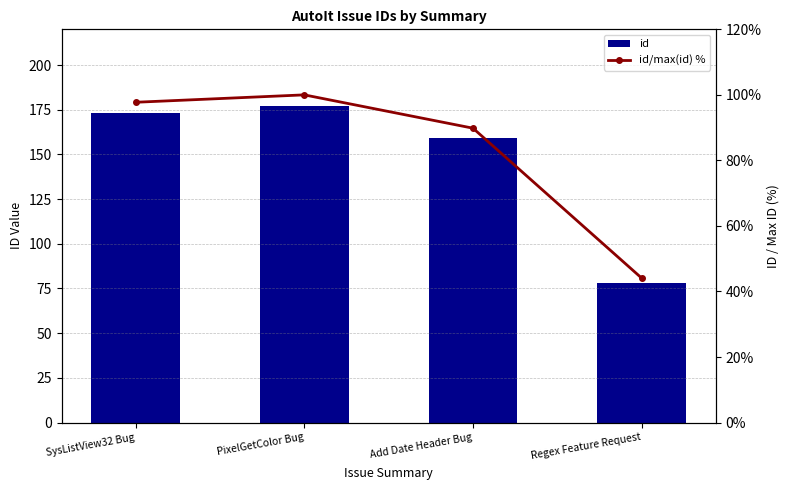

What is the sum of the id values at Add Date Header Bug and SysListView32 Bug?

332.0